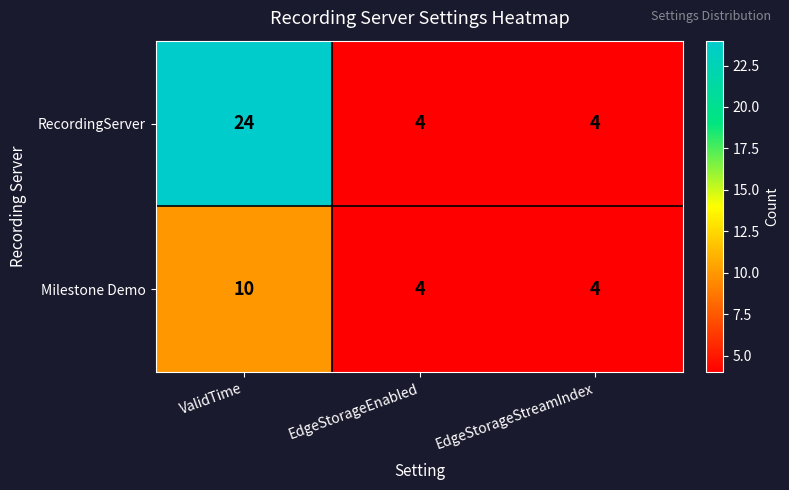

How many data points does each series have?

3